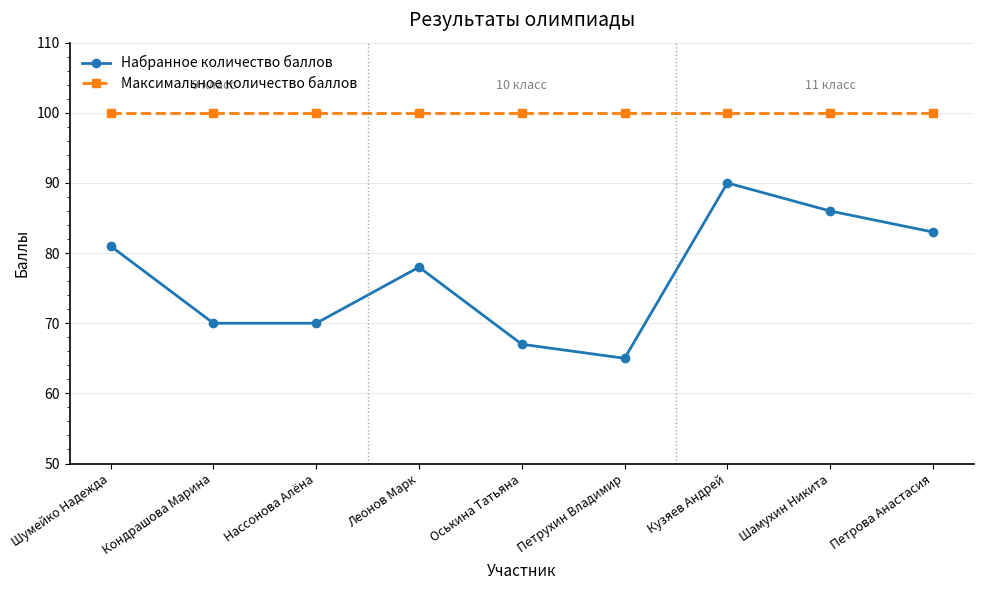

At which label does Набранное количество баллов first exceed 78?

Шумейко Надежда